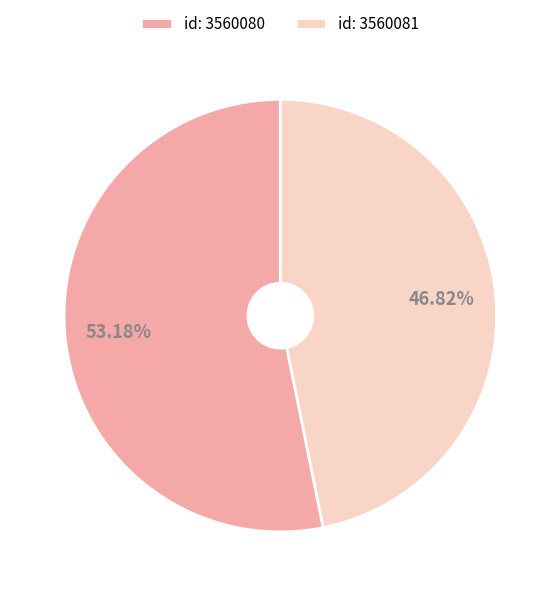

Approximately how many times larger is the value at id: 3560081 compared to id: 3560080?

0.9